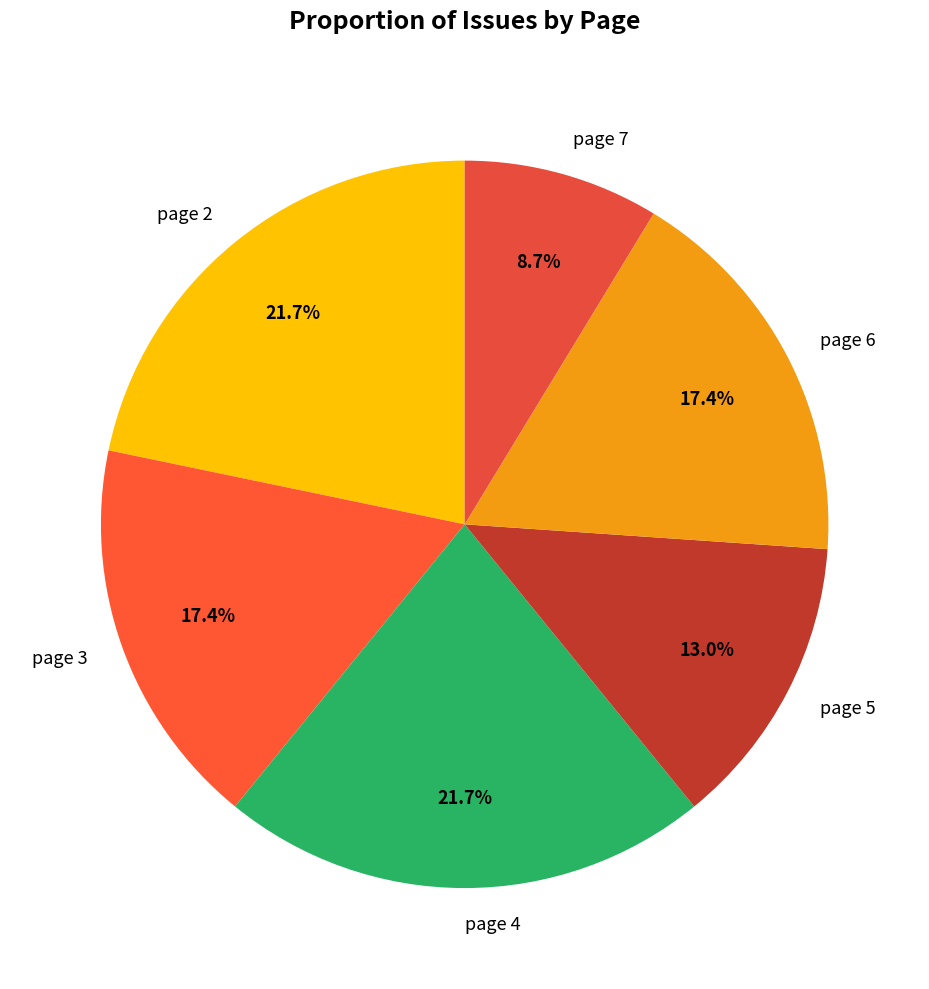

The page 4 slice represents 12% of the pie. True or false?

False